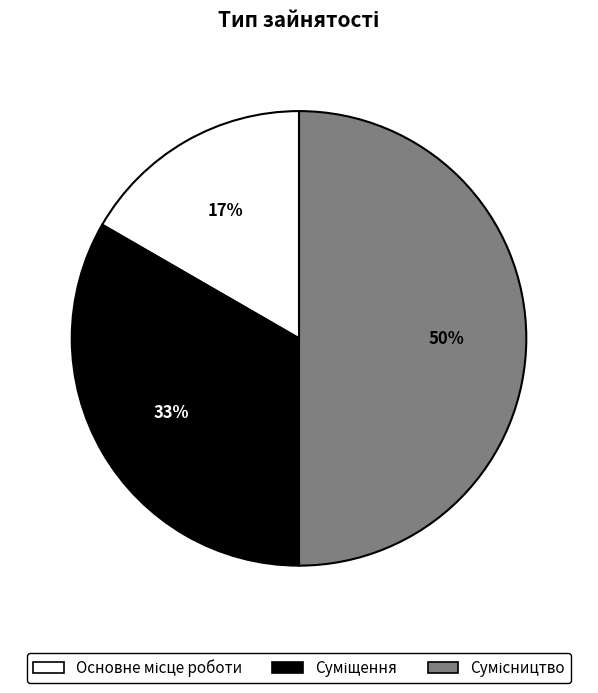

To the nearest percent, what is the average slice percentage?

33%